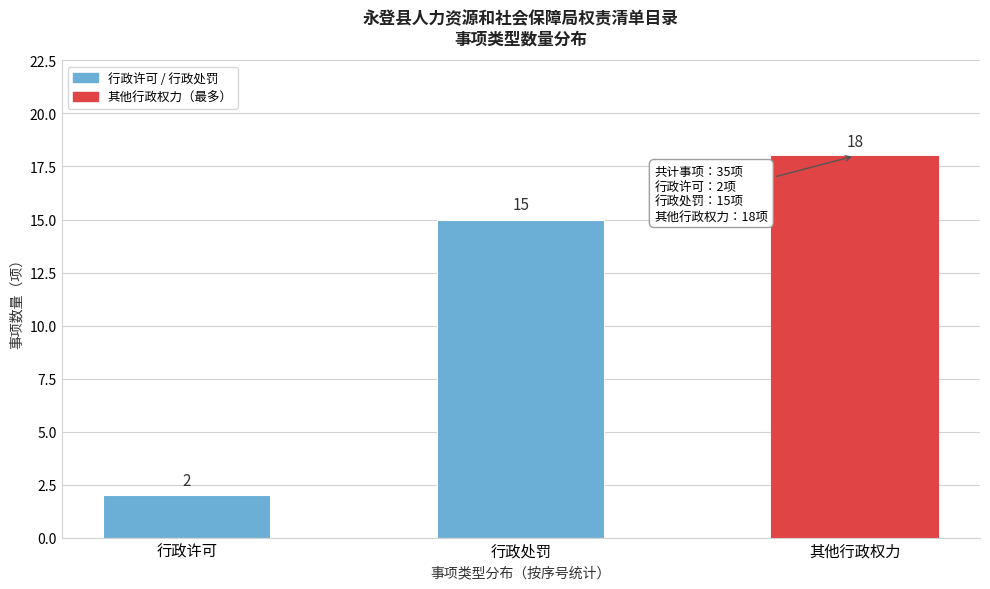

Reading left to right, what are all the values shown in this chart?

2	15	18